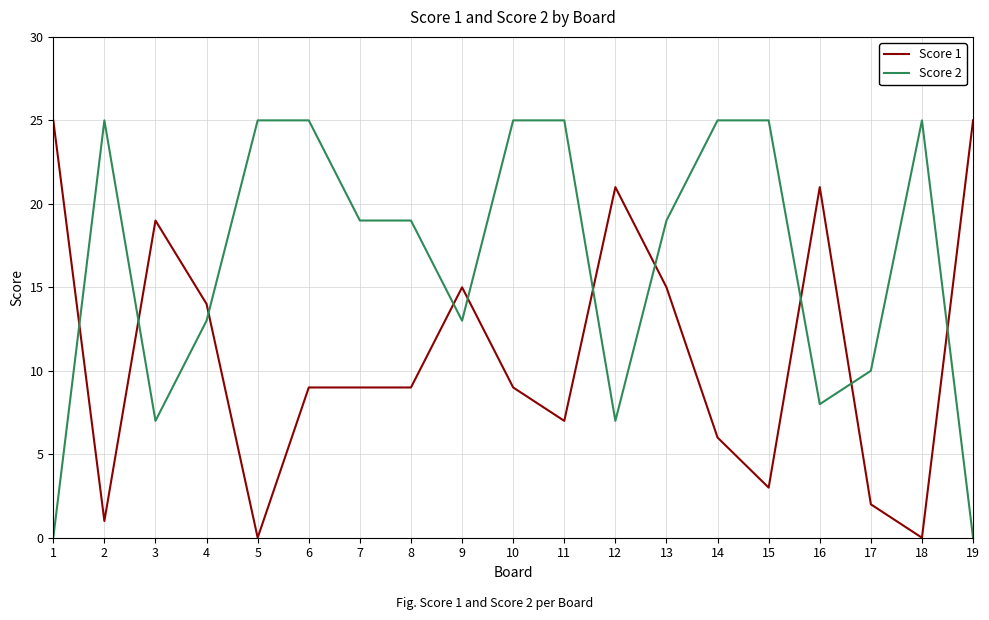

Where is the first local maximum for Score 1?

3